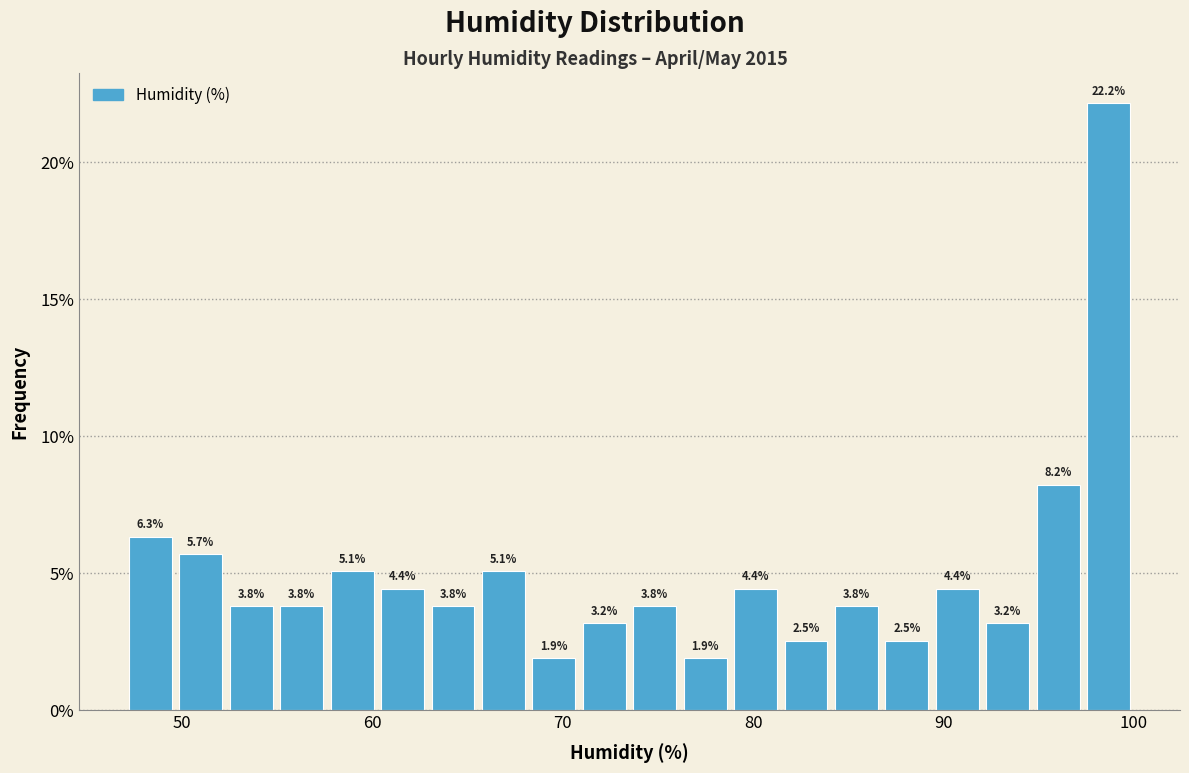

Around what value on the x-axis is the tallest bar? Give the approximate position of its centre, as read against the axis.

99